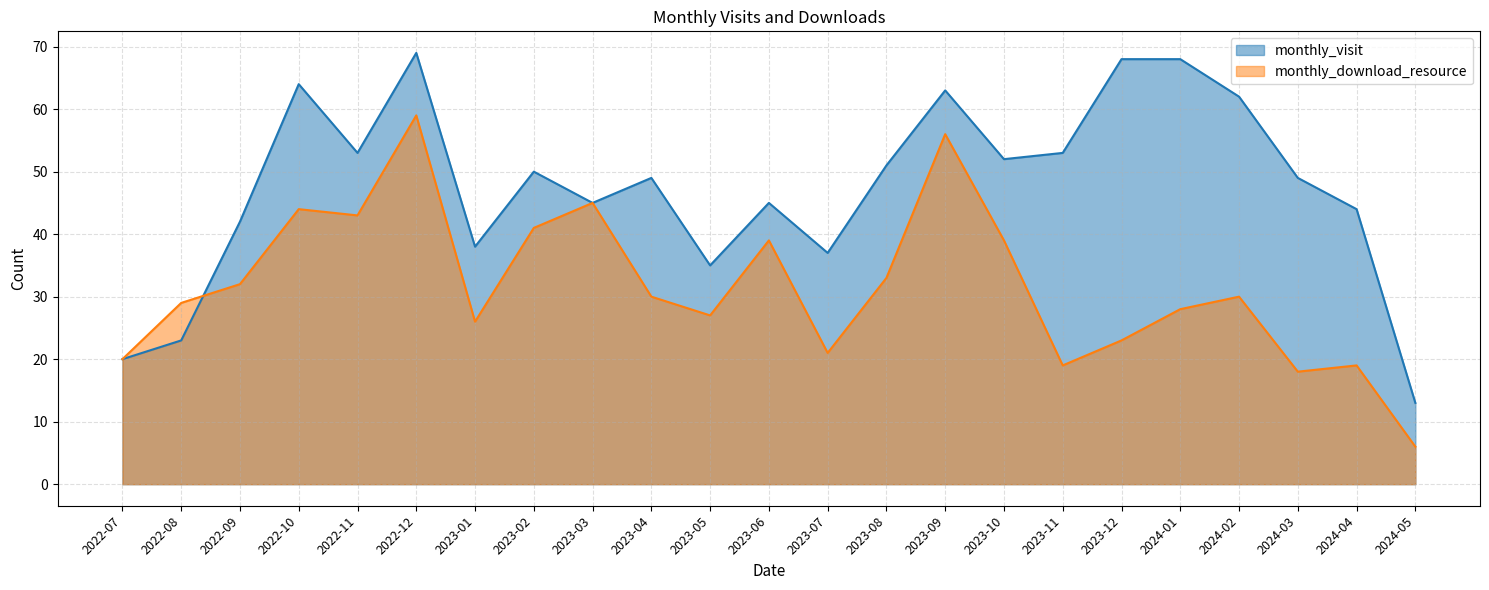

Is the value of monthly_visit at 2023-03 greater than the value of monthly_download_resource at 2023-02?

Yes